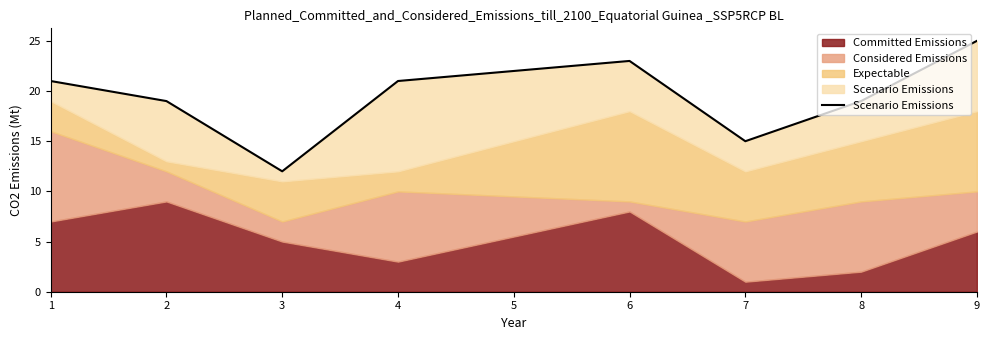

Is it true that Committed Emissions equals 1 at 7?

True